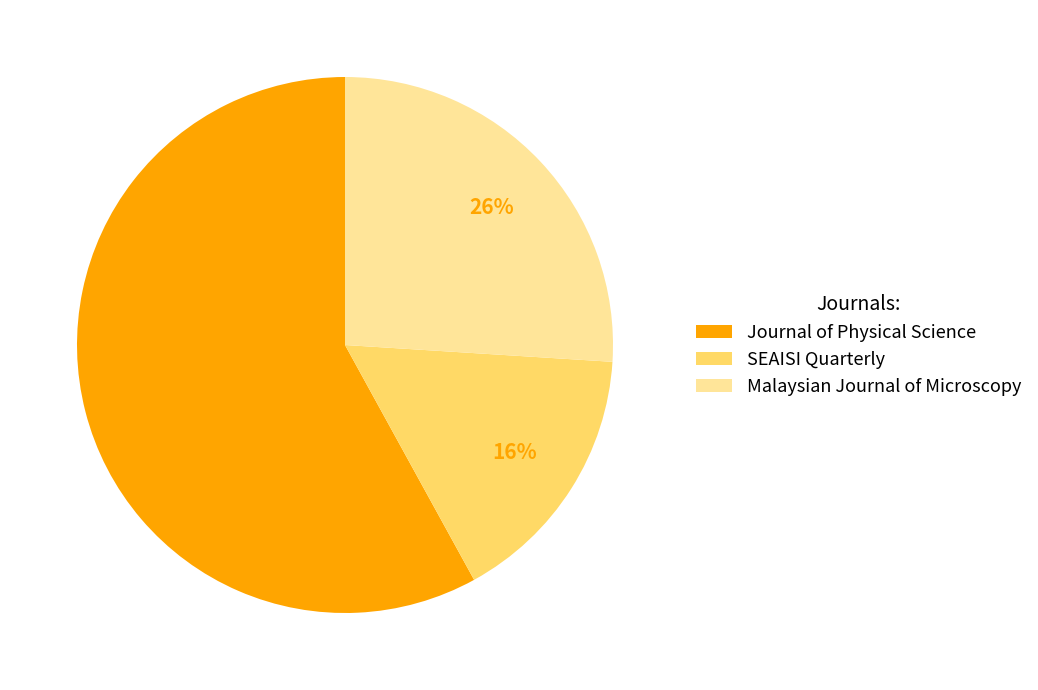

How many segments does this pie chart have?

3